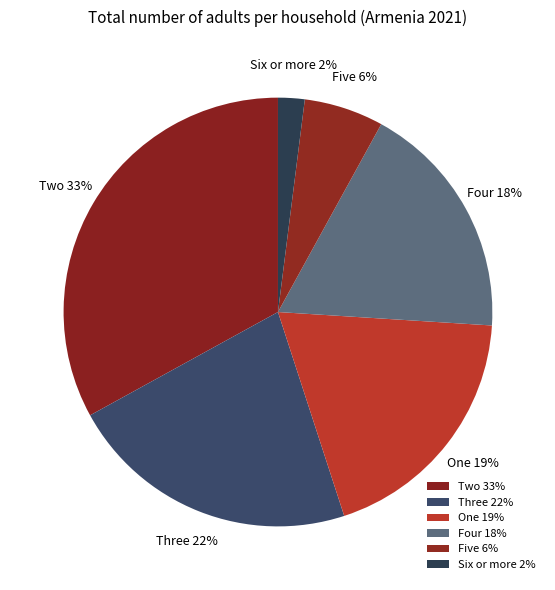

Approximately how many times larger is the value at One compared to Six or more?

9.5